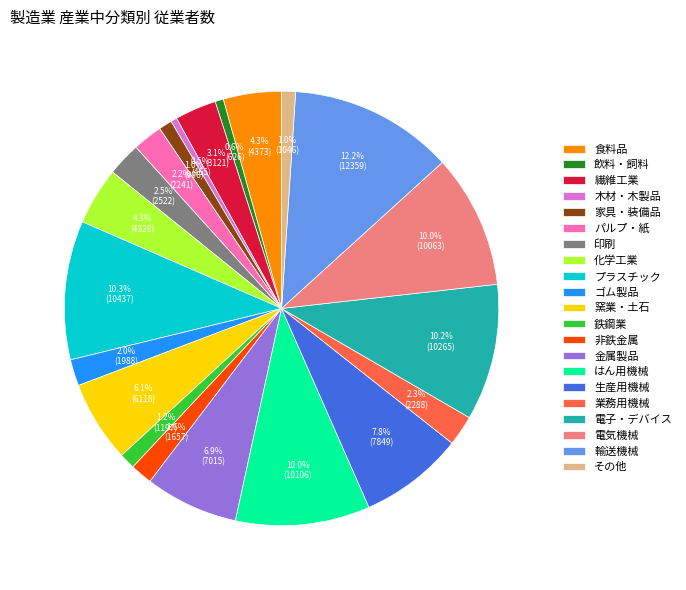

Does 窯業・土石 represent more than half of the total?

No